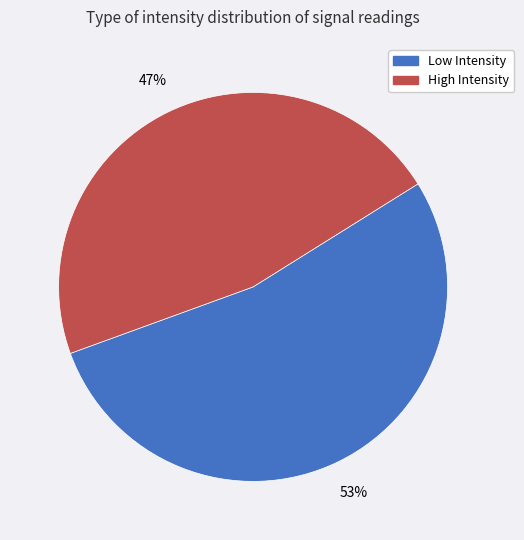

Does any single category account for the majority?

Yes